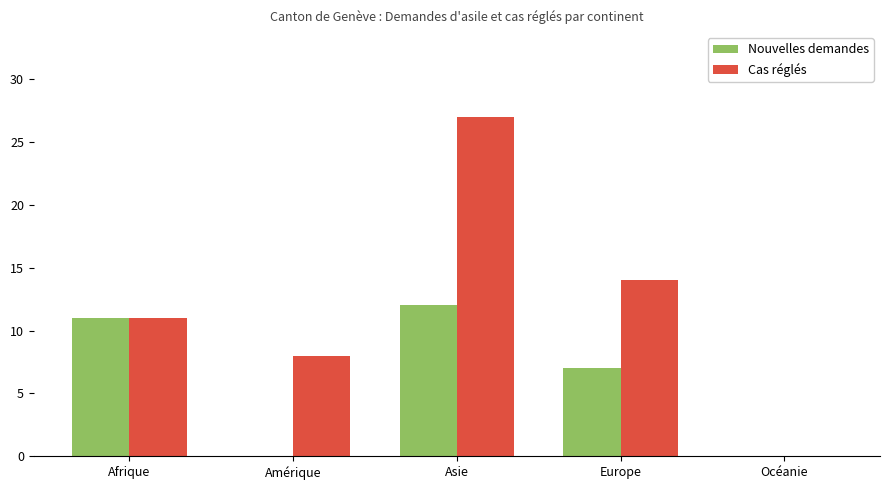

Which series has the widest spread of values?

Cas réglés